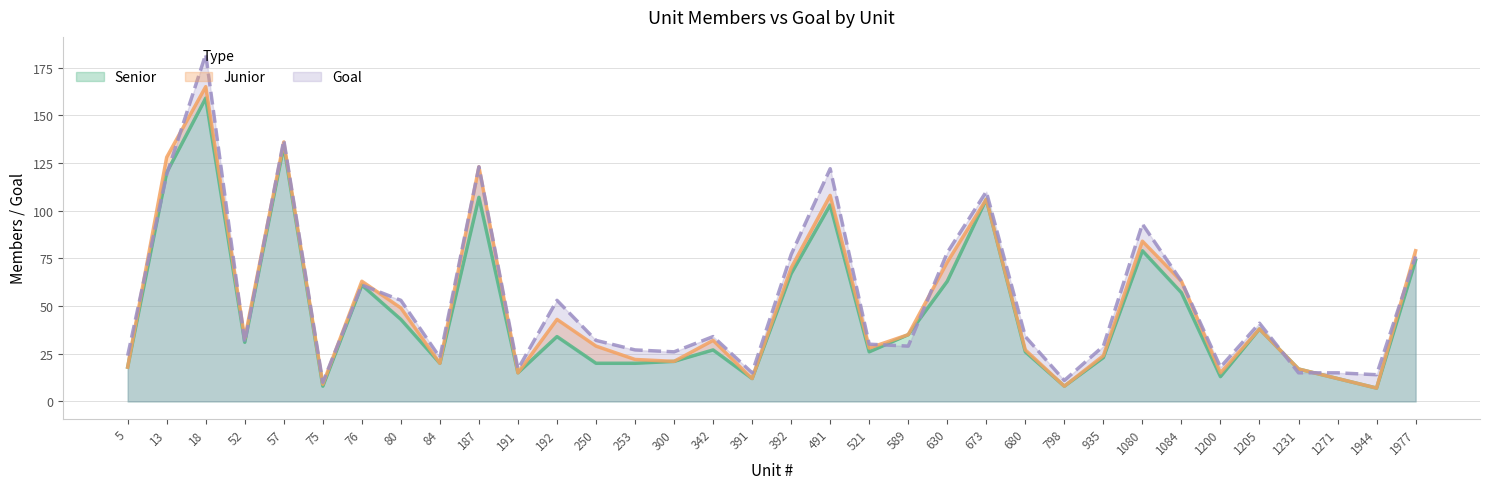

What is the difference between the Senior values at 1944 and 673?

99